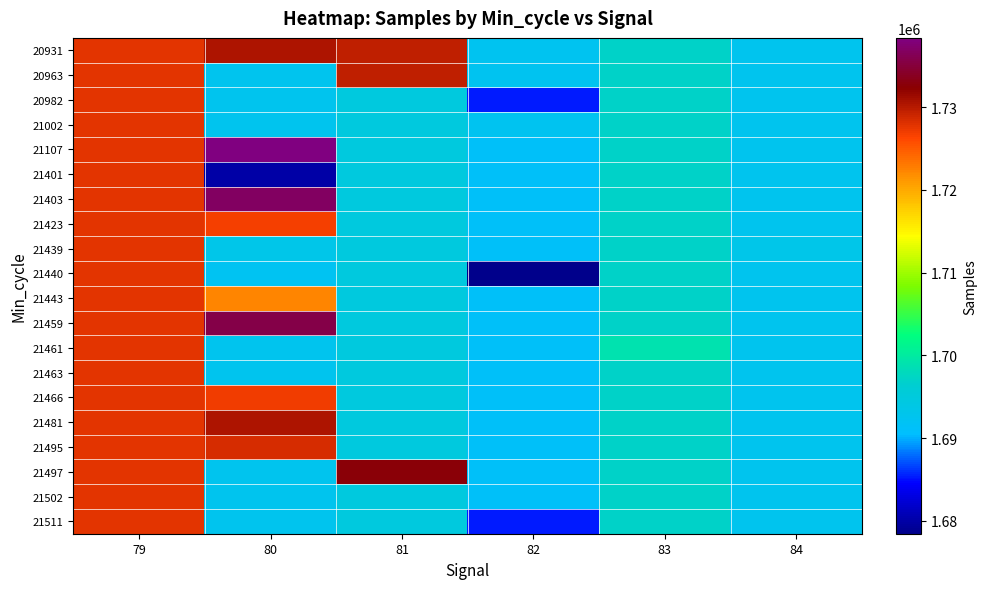

How many categories are shown in the chart?

6